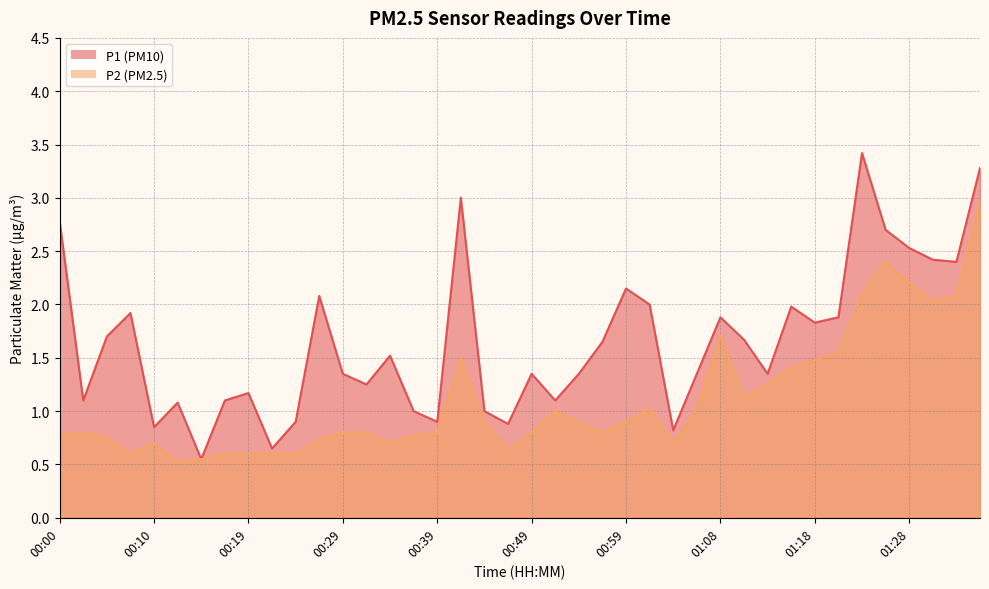

What is the smallest value displayed?

0.5